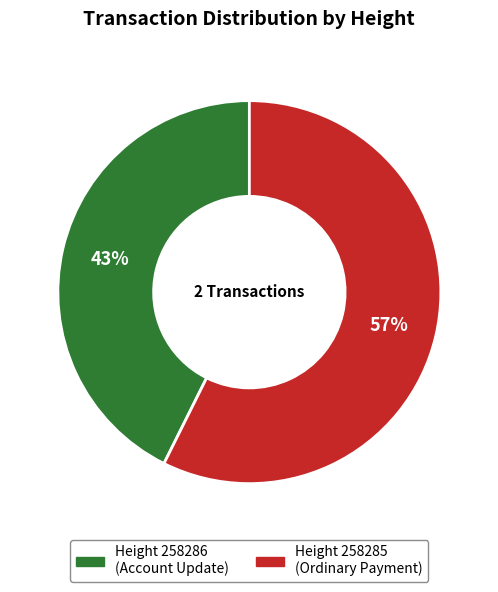

Is there a majority slice in this chart?

Yes